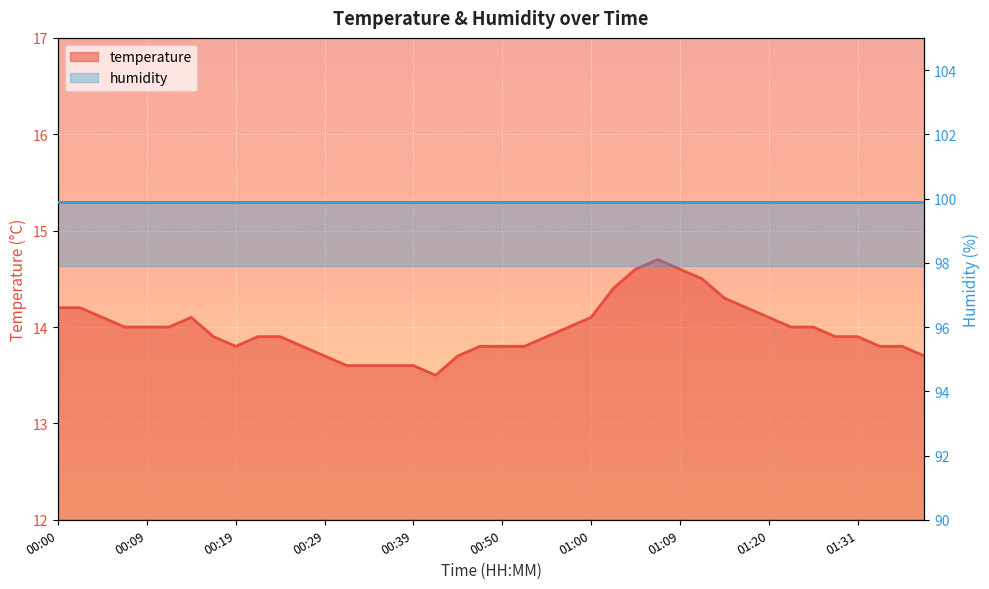

At which category does the data reach its first local peak?

00:14